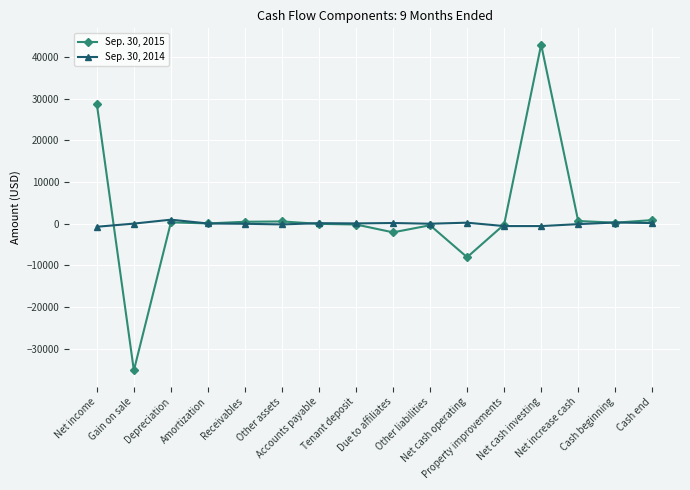

What is the maximum value shown in the chart?

42978